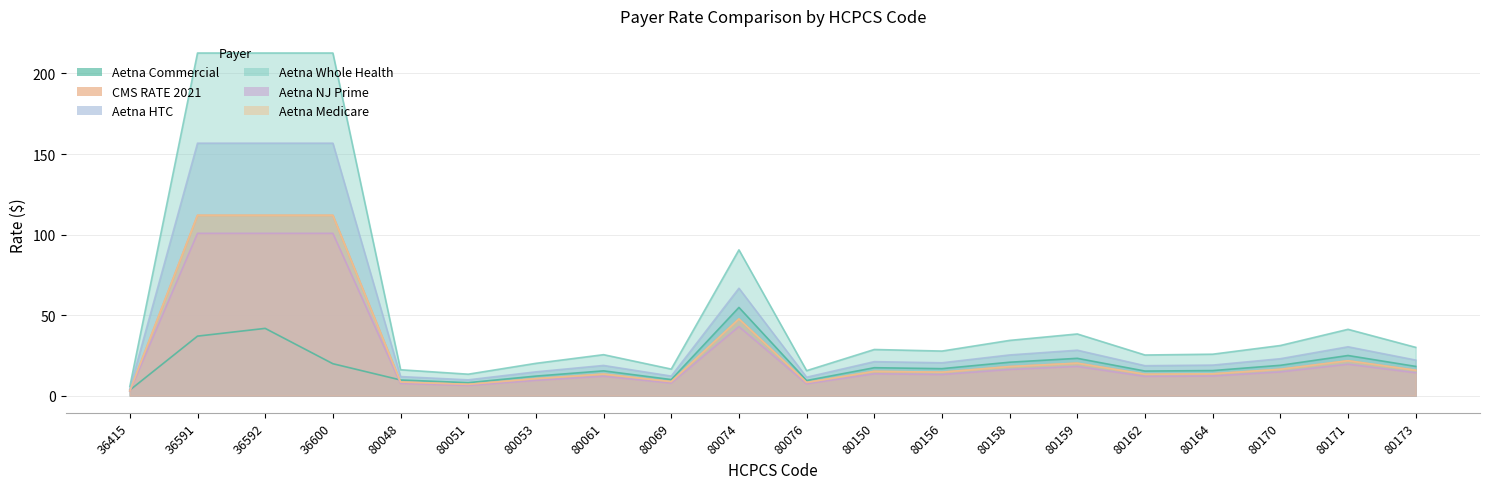

The Aetna Medicare series shows 14.6 at 80156. True or false?

True